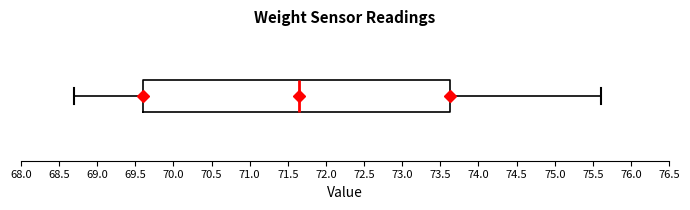

Read this box plot against the x-axis: the position of the median line, the range covered by the box, and the ends of both whiskers. The values are not printed on the chart, so give them approximately, as read against the axis.

median 71.65, box 69.60 to 73.65, whiskers 68.70 to 75.60